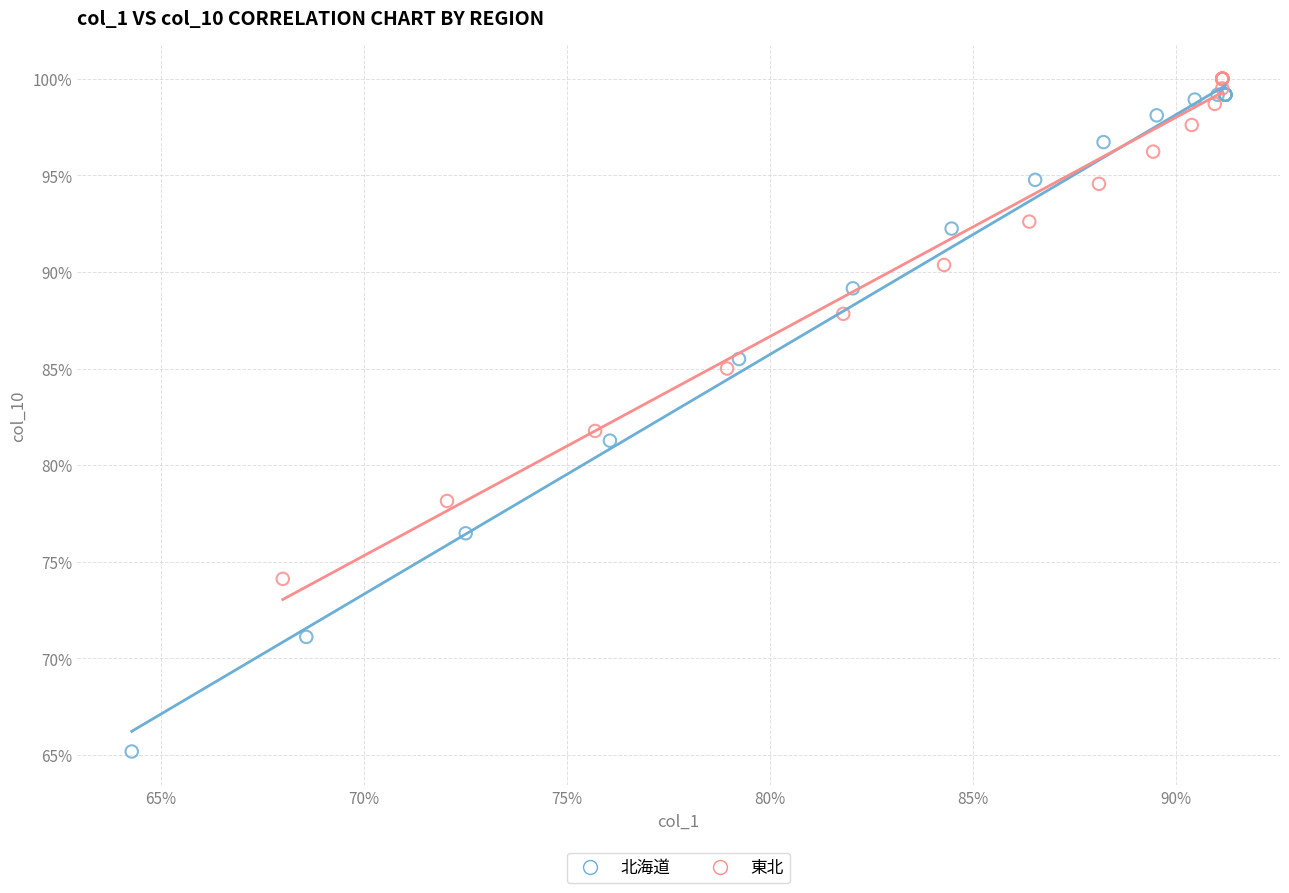

Which series has the largest Y range (max minus min)?

北海道